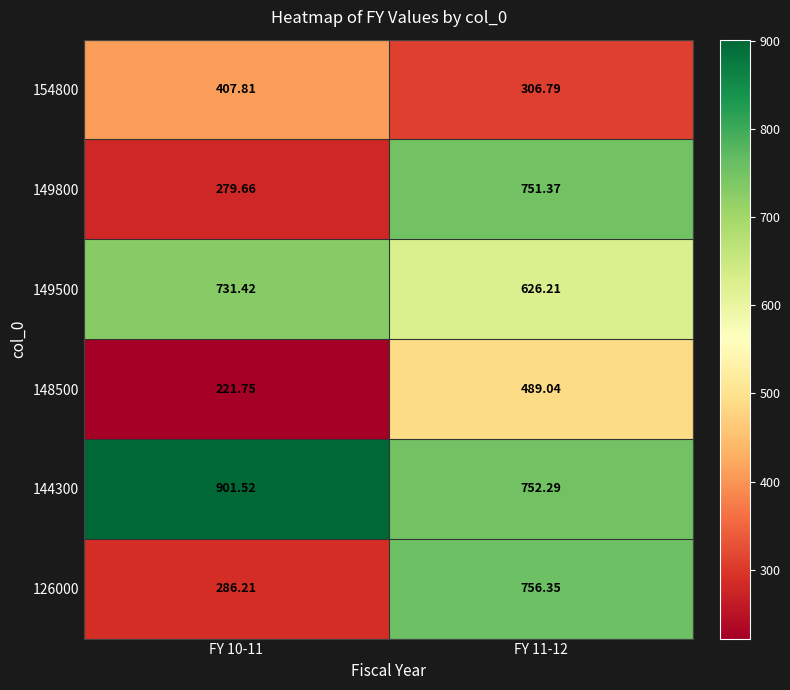

Is the value of 148500 at FY 11-12 greater than the value of 149500 at FY 10-11?

No